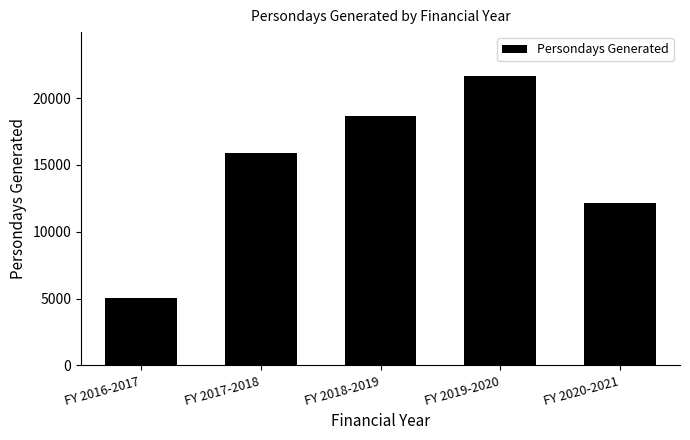

Reading left to right, transcribe all the data shown in this chart.

5068	15881	18676	21688	12129